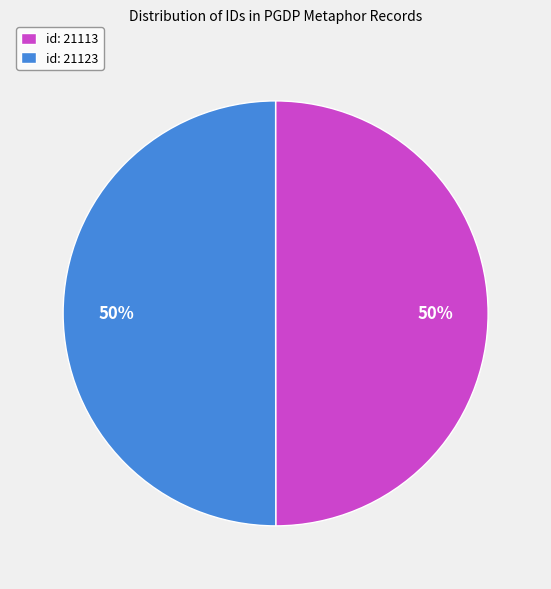

What is the ratio of the value at id: 21113 to the value at id: 21123?

1.0